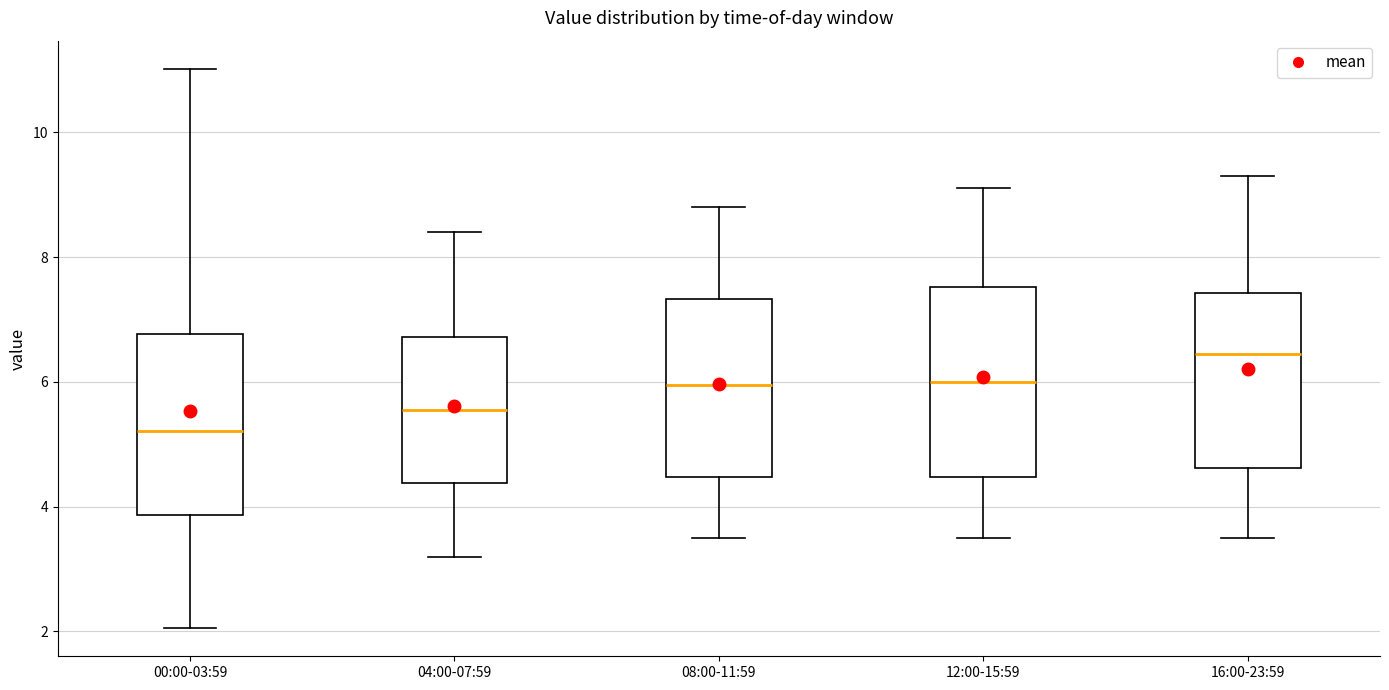

Where does the upper whisker of the box for 00:00-03:59 end on the y-axis? The values are not printed on the chart, so give them approximately, as read against the axis.

11.0